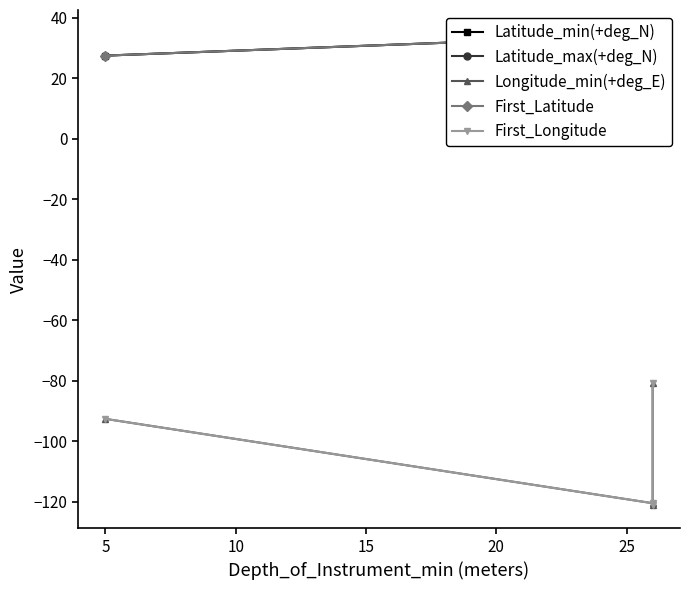

What is the value of the First_Latitude point at the 4th from the left?

31.4